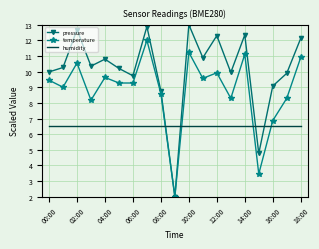

True or false: humidity and temperature cross at least once.

True